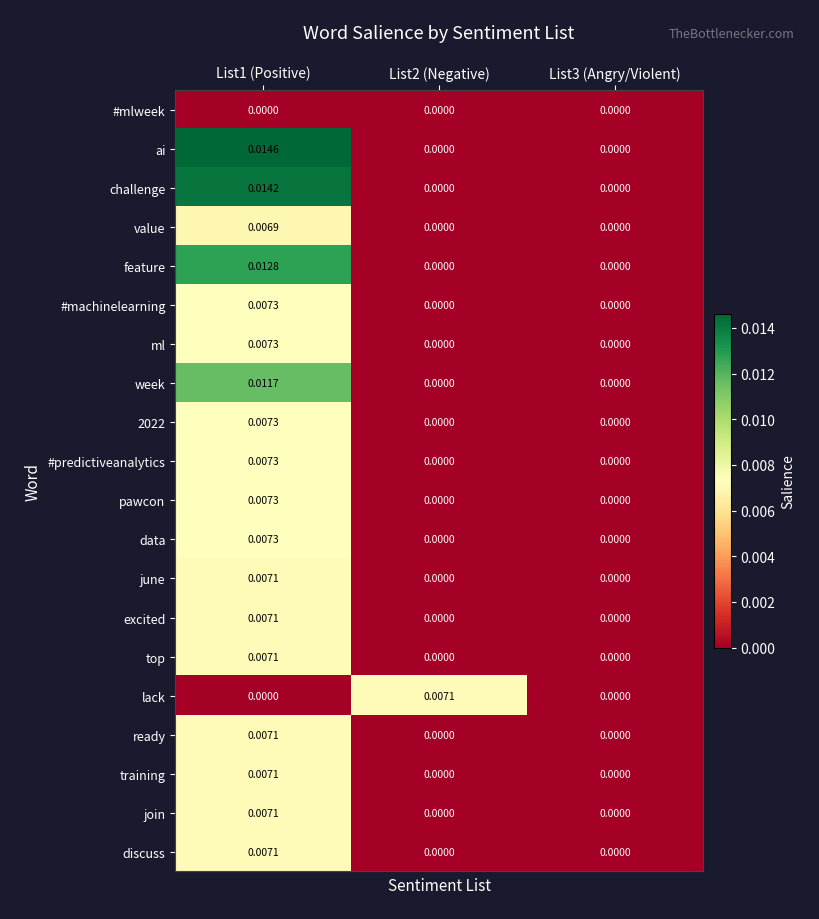

How many distinct data groups are displayed?

20